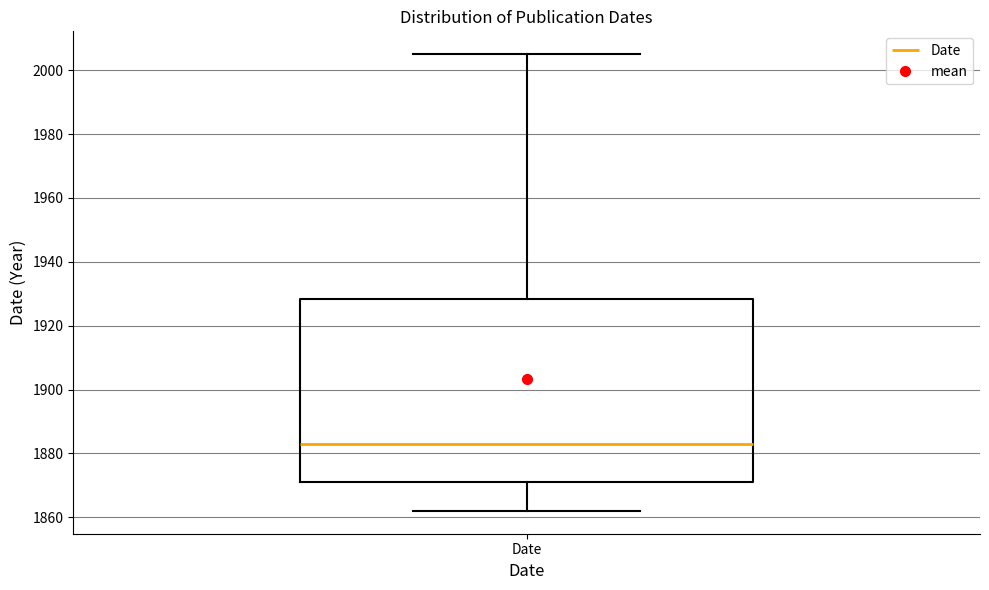

Transcribe this box plot: give where the median line is, the range the box spans, and where the two whiskers end, as read against the y-axis. The values are not printed on the chart, so give them approximately, as read against the axis.

median 1884, box 1872 to 1928, whiskers 1862 to 2006